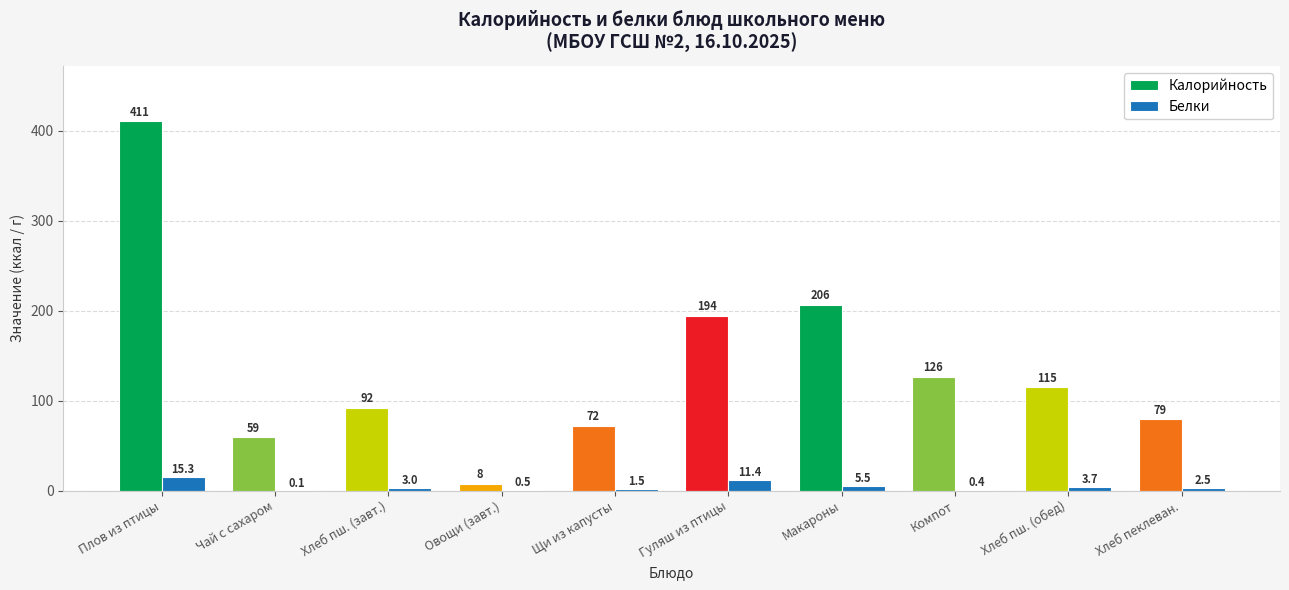

What is the greatest value displayed?

410.6